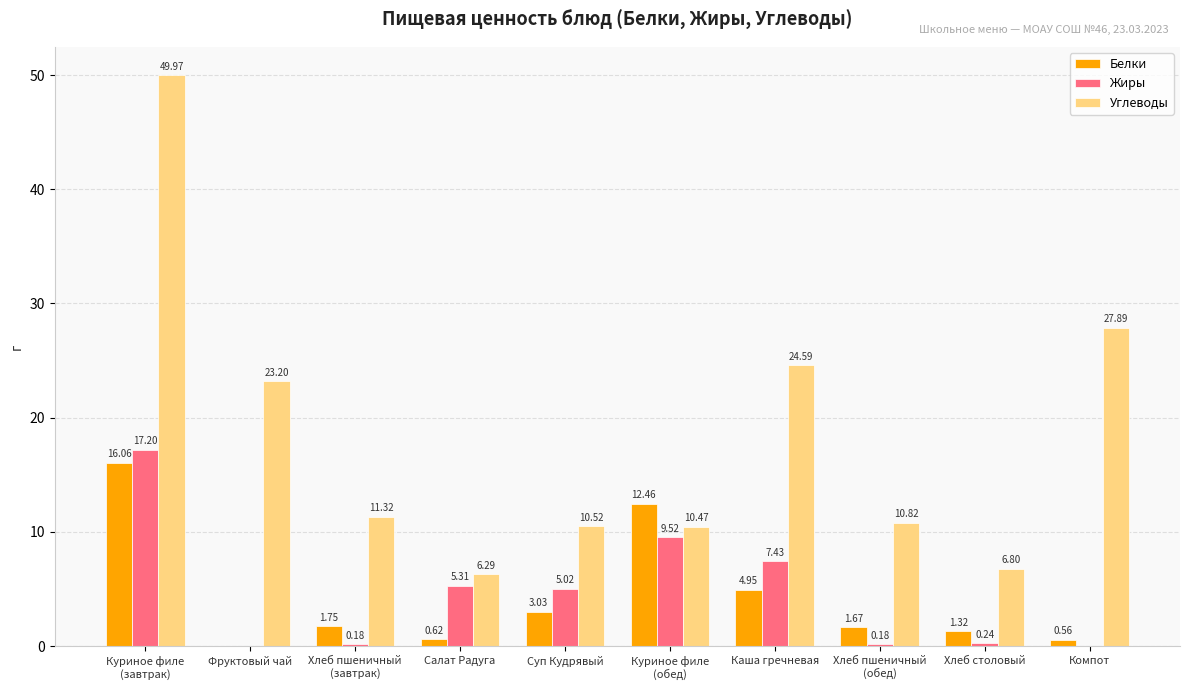

How many positive values does the Белки series have?

9